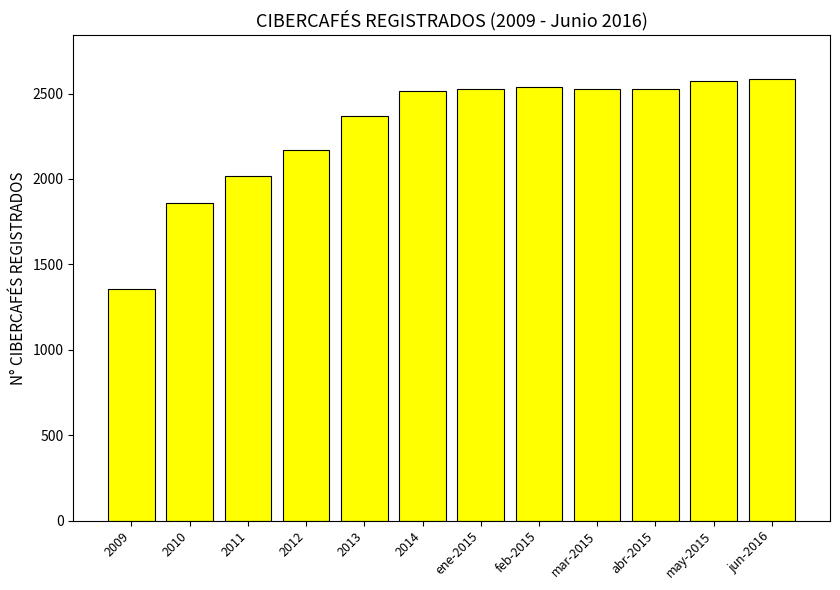

Approximately how many times larger is the value at 2010 compared to ene-2015?

0.7